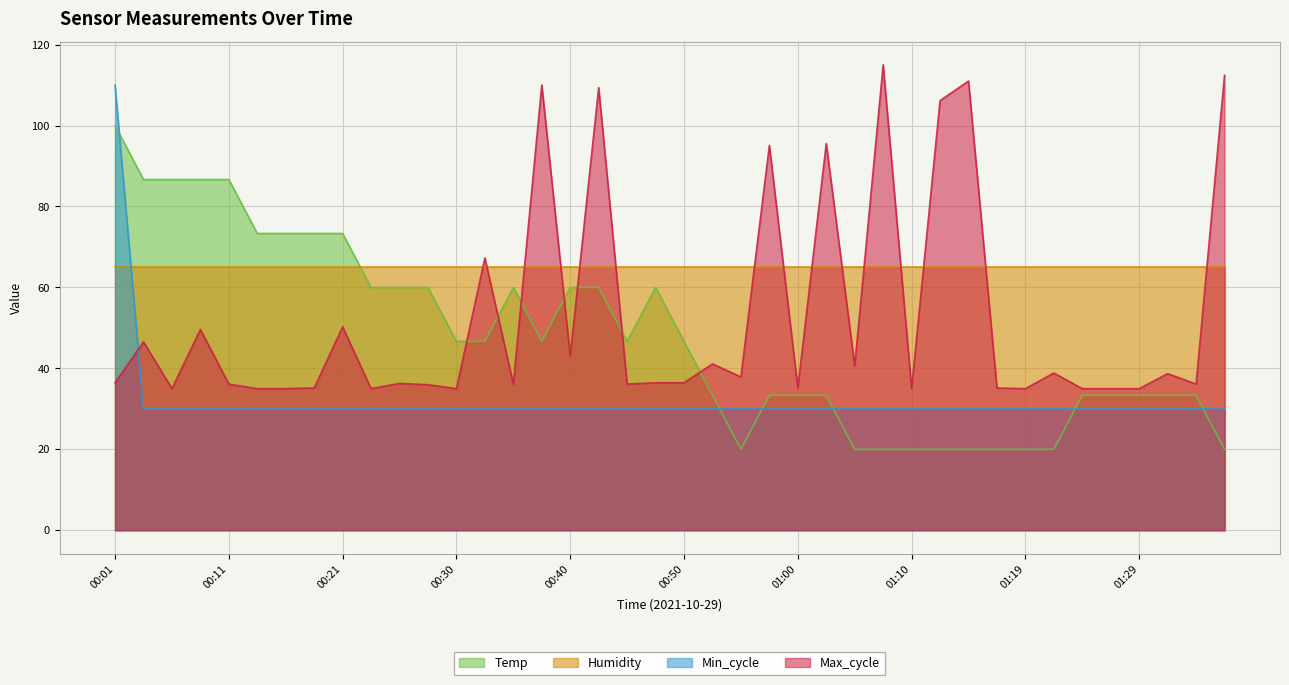

Is it true that Min_cycle equals 30.0 at 01:24?

True